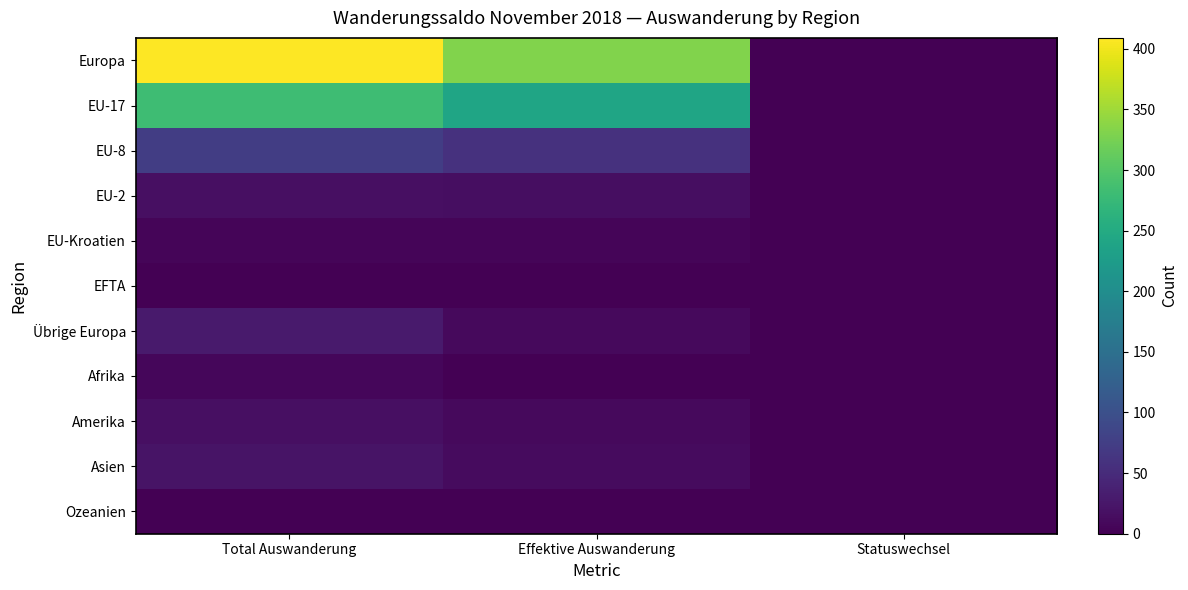

Reading left to right, extract all data points from this chart.

Europa: Total Auswanderung=409	Effektive Auswanderung=331	Statuswechsel=0
EU-17: Total Auswanderung=282	Effektive Auswanderung=241	Statuswechsel=0
EU-8: Total Auswanderung=74	Effektive Auswanderung=59	Statuswechsel=0
EU-2: Total Auswanderung=17	Effektive Auswanderung=15	Statuswechsel=0
EU-Kroatien: Total Auswanderung=6	Effektive Auswanderung=5	Statuswechsel=0
EFTA: Total Auswanderung=0	Effektive Auswanderung=0	Statuswechsel=0
Übrige Europa: Total Auswanderung=30	Effektive Auswanderung=11	Statuswechsel=0
Afrika: Total Auswanderung=7	Effektive Auswanderung=1	Statuswechsel=0
Amerika: Total Auswanderung=17	Effektive Auswanderung=11	Statuswechsel=0
Asien: Total Auswanderung=22	Effektive Auswanderung=12	Statuswechsel=0
Ozeanien: Total Auswanderung=0	Effektive Auswanderung=0	Statuswechsel=0